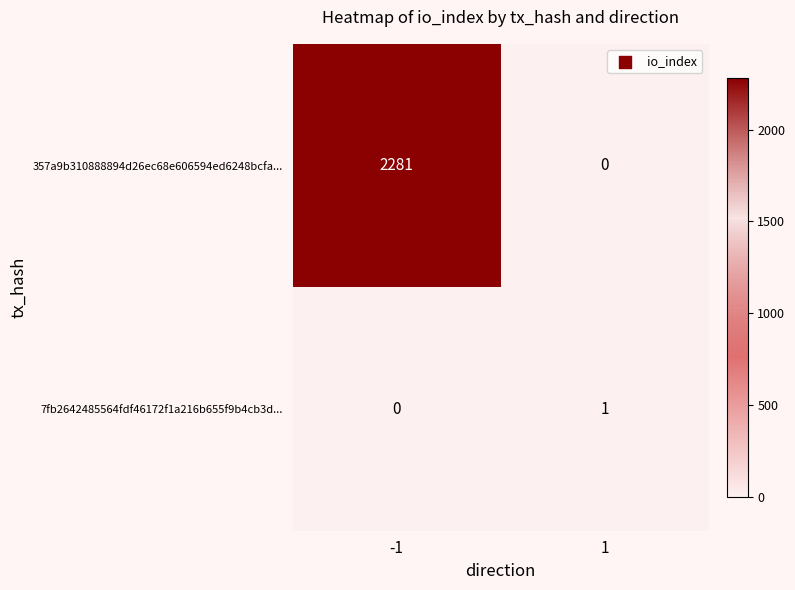

Count the number of data series in this chart.

2